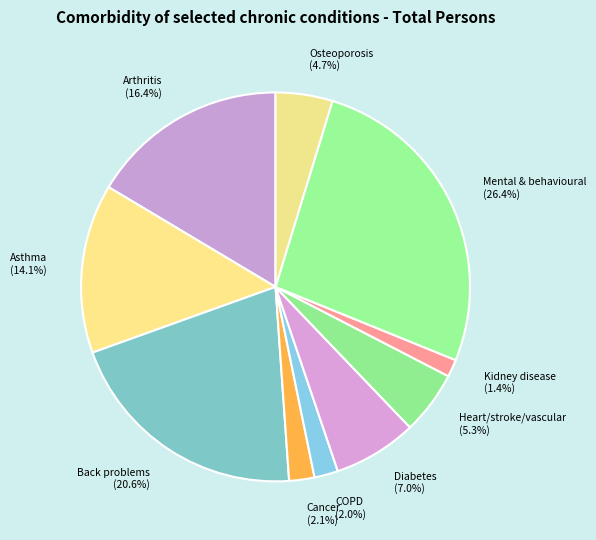

Count the number of slices in the pie.

10